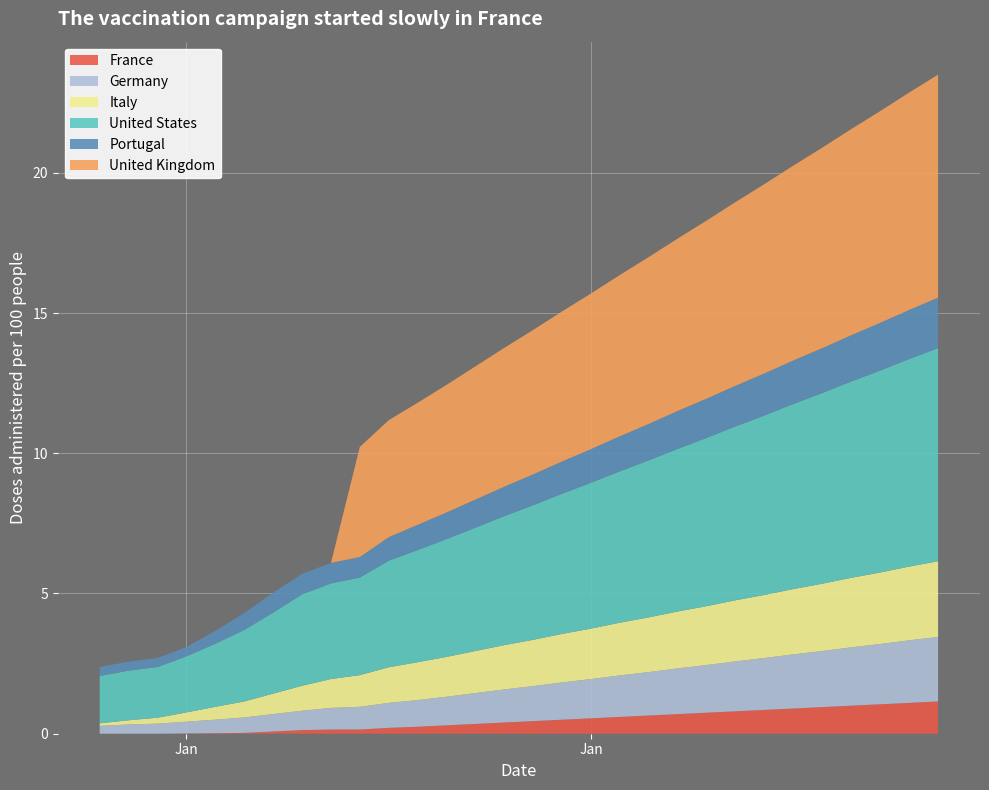

Reading left to right, extract all data points from this chart.

France: 0.0	0.0	0.0	0.0	0.0	0.0	0.1	0.1	0.1	0.1	0.2	0.2	0.3	0.3	0.4	0.5	0.5	0.6	0.6	0.7	0.7	0.8	0.8	0.8	0.9	0.9	1.0	1.1	1.1	1.1
Germany: 0.3	0.3	0.4	0.4	0.5	0.6	0.6	0.7	0.8	0.8	0.9	0.9	1.0	1.1	1.2	1.2	1.3	1.4	1.5	1.6	1.6	1.7	1.8	1.9	1.9	2.0	2.1	2.1	2.2	2.3
Italy: 0.1	0.1	0.2	0.3	0.5	0.6	0.7	0.9	1.0	1.1	1.3	1.4	1.4	1.5	1.6	1.6	1.7	1.8	1.9	1.9	2.0	2.1	2.2	2.2	2.3	2.4	2.5	2.5	2.6	2.7
United States: 1.7	1.8	1.8	2.0	2.2	2.5	2.9	3.3	3.4	3.5	3.8	4.0	4.2	4.4	4.6	4.8	5.0	5.2	5.4	5.6	5.8	6.0	6.2	6.4	6.6	6.8	7.0	7.2	7.4	7.6
Portugal: 0.3	0.3	0.3	0.3	0.5	0.6	0.7	0.7	0.7	0.7	0.8	0.9	0.9	1.0	1.1	1.1	1.1	1.2	1.2	1.3	1.4	1.4	1.4	1.5	1.6	1.6	1.6	1.7	1.8	1.8
United Kingdom: 0.0	0.0	0.0	0.0	0.0	0.0	0.0	0.0	0.0	3.9	4.2	4.3	4.5	4.8	5.0	5.2	5.3	5.5	5.8	6.0	6.2	6.3	6.5	6.8	7.0	7.2	7.3	7.5	7.8	8.0